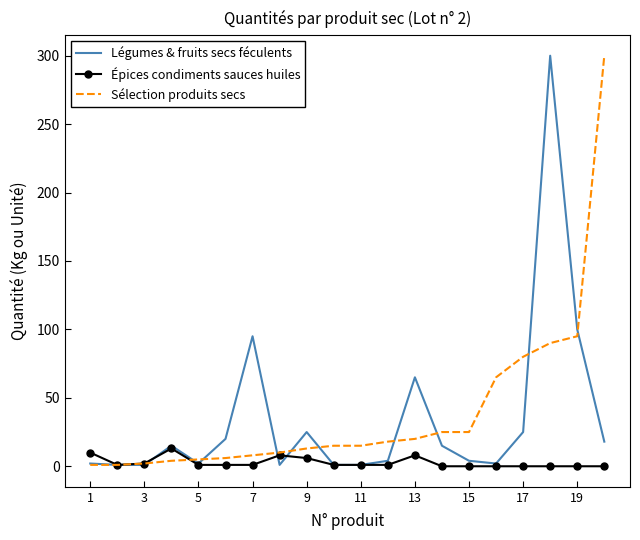

What is the highest value of the Sélection produits secs series?

300